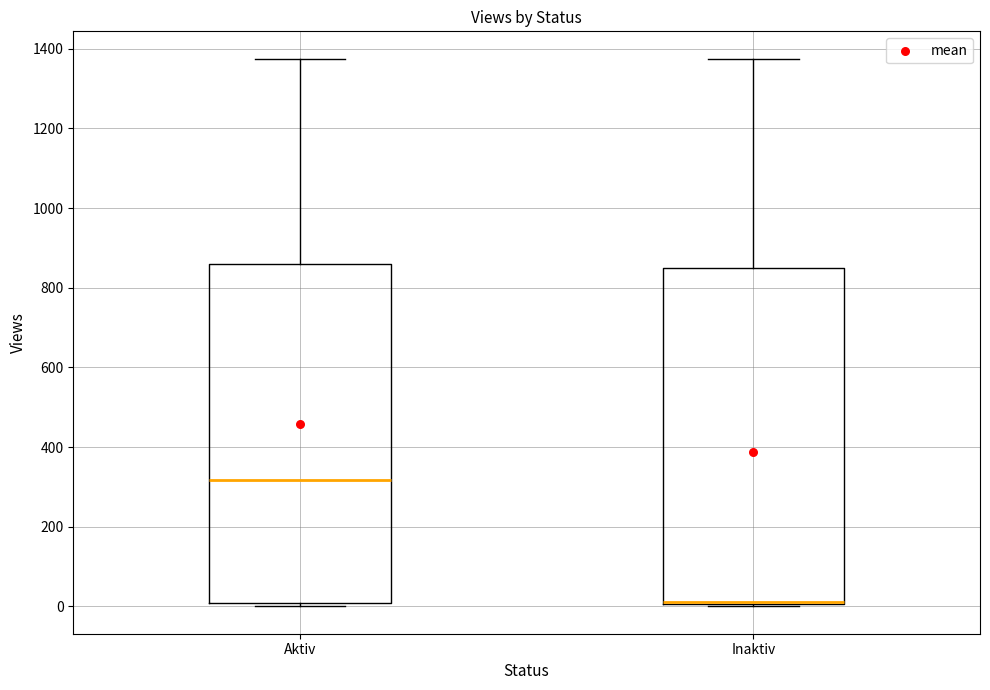

Where is the lower edge of the box for Inaktiv on the y-axis? The values are not printed on the chart, so give them approximately, as read against the axis.

0